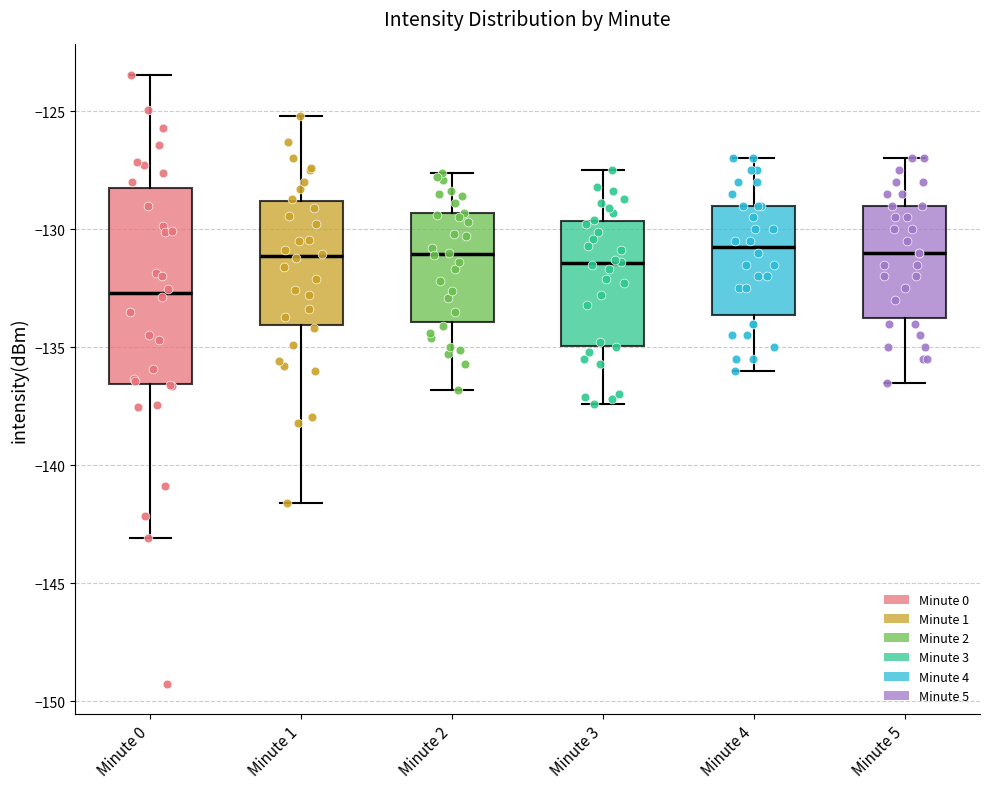

Reading left to right, transcribe this box plot: for each box, give where its median line is, the range the box spans, and where its two whiskers end, as read against the y-axis. The values are not printed on the chart, so give them approximately, as read against the axis.

Minute 0: median -132.5, box -136.5 to -128.5, whiskers -143.0 to -123.5
Minute 1: median -131.0, box -134.0 to -129.0, whiskers -141.5 to -125.0
Minute 2: median -131.0, box -134.0 to -129.5, whiskers -137.0 to -127.5
Minute 3: median -131.5, box -135.0 to -129.5, whiskers -137.5 to -127.5
Minute 4: median -130.5, box -133.5 to -129.0, whiskers -136.0 to -127.0
Minute 5: median -131.0, box -133.5 to -129.0, whiskers -136.5 to -127.0